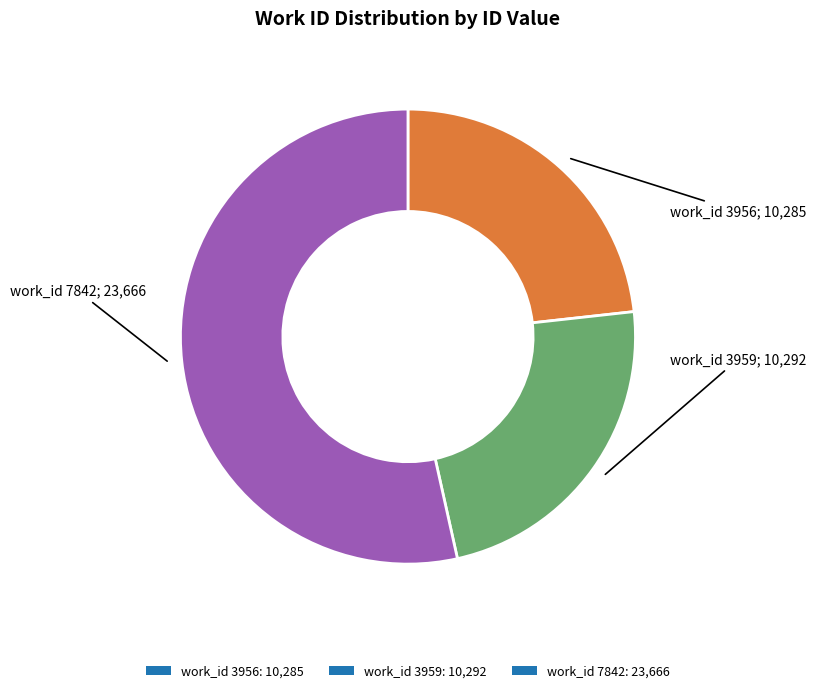

Count the number of slices in the pie.

3